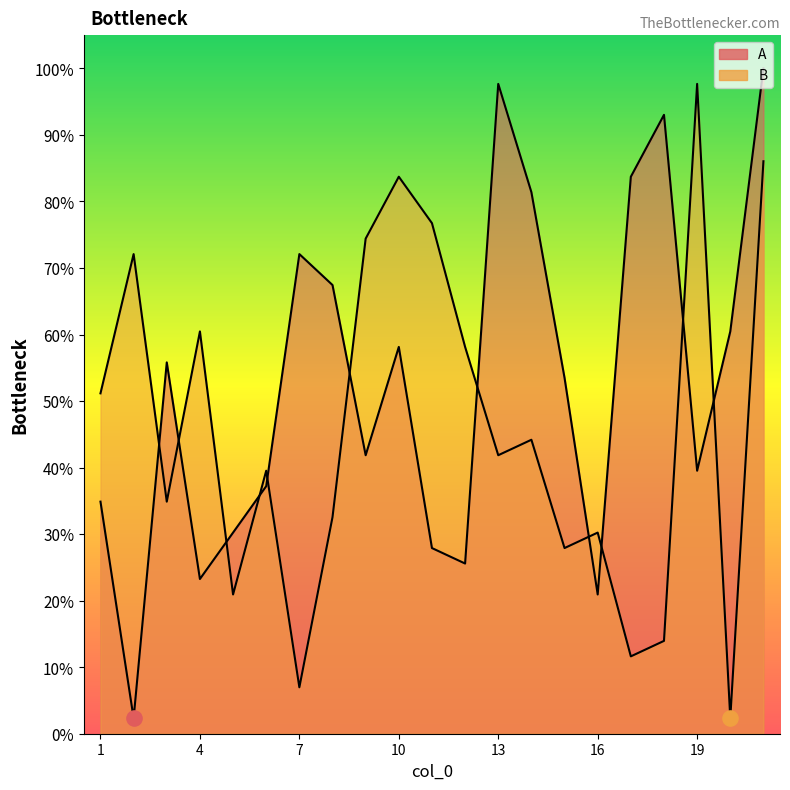

Which series reaches the maximum Y coordinate?

A